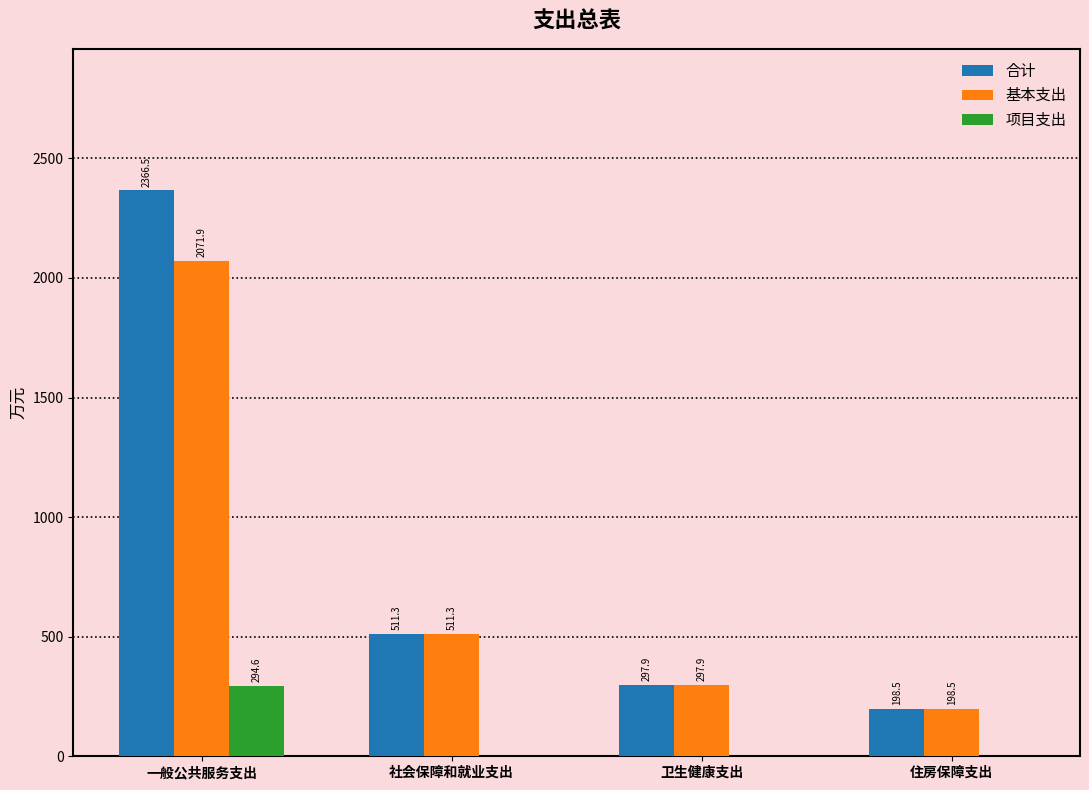

What is the greatest value displayed?

2366.5